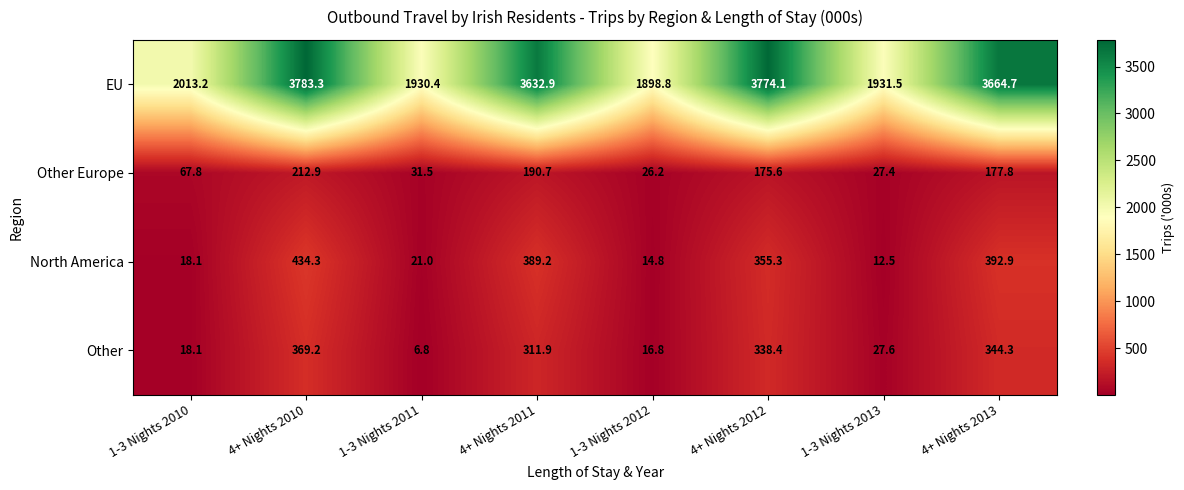

Rank the series at 1-3 Nights 2011 from lowest to highest value.

Other, North America, Other Europe, EU